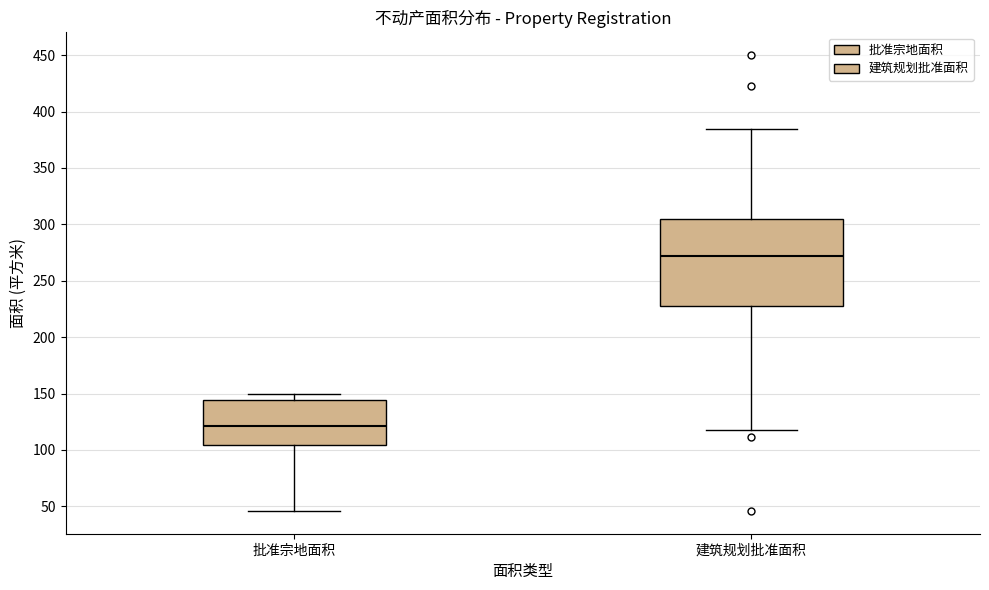

Where does the median line of the box for 建筑规划批准面积 sit on the y-axis? The values are not printed on the chart, so give them approximately, as read against the axis.

270